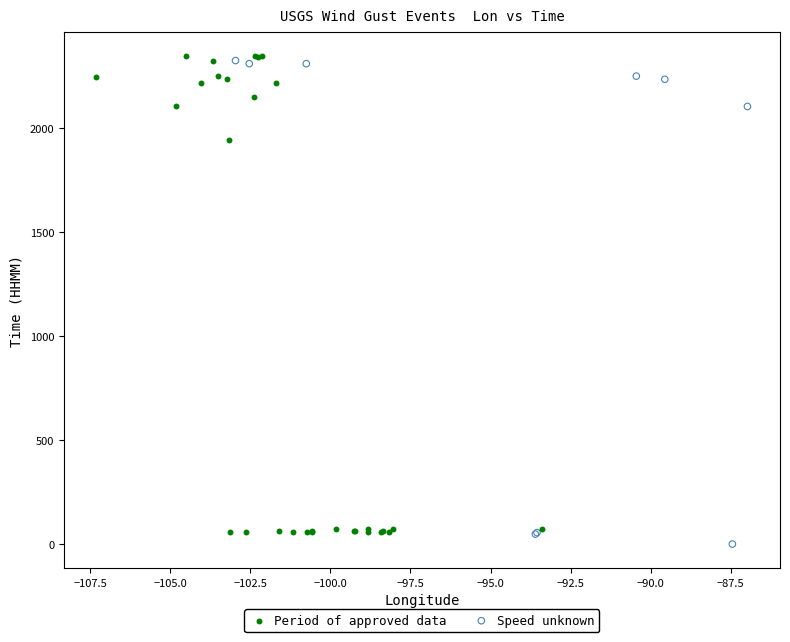

What are all the series names shown in the legend?

Period of approved data, Speed unknown